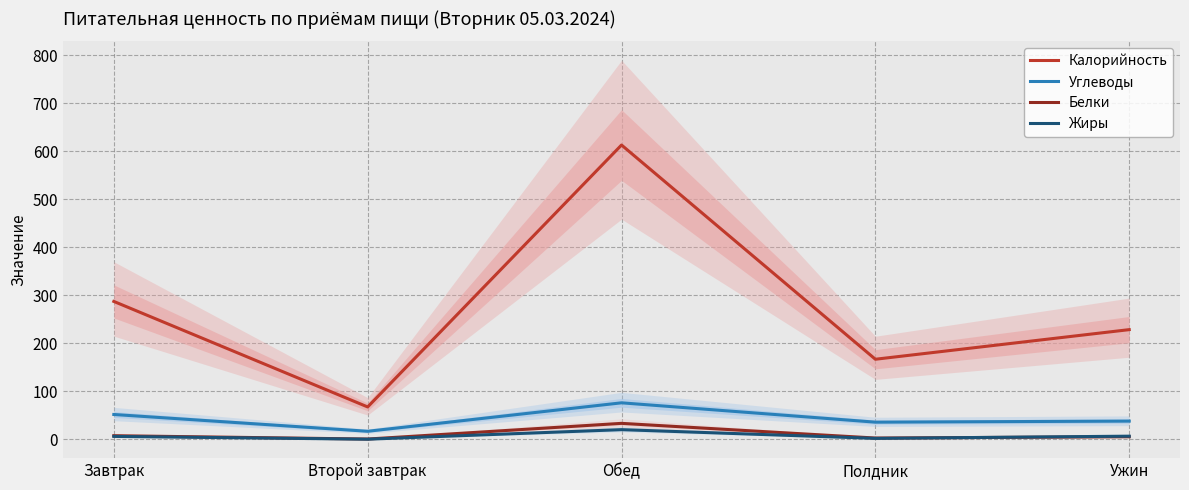

How many data points in Углеводы are above 37?

3